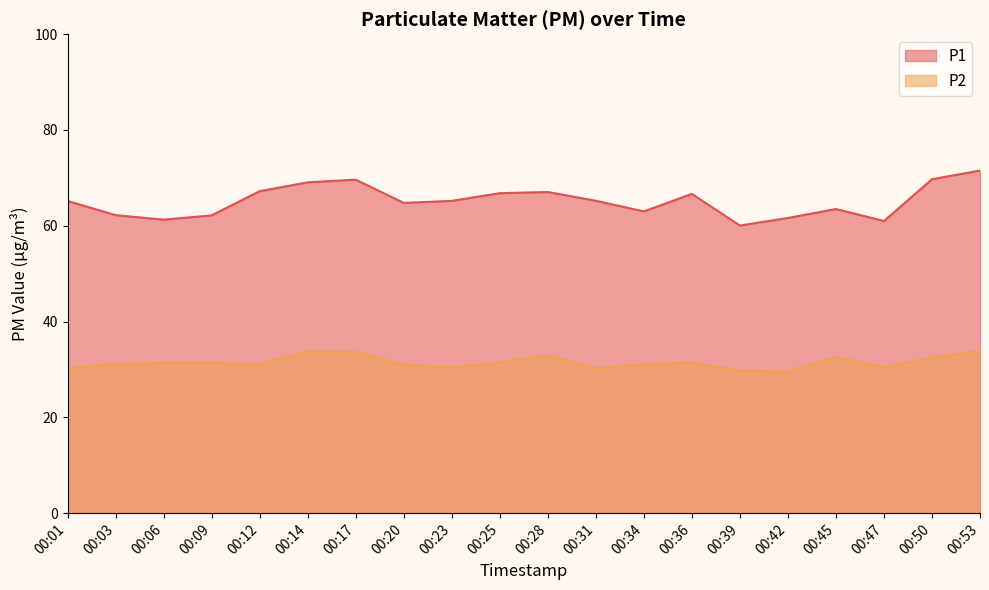

How many data points in P1 are less than 65?

9